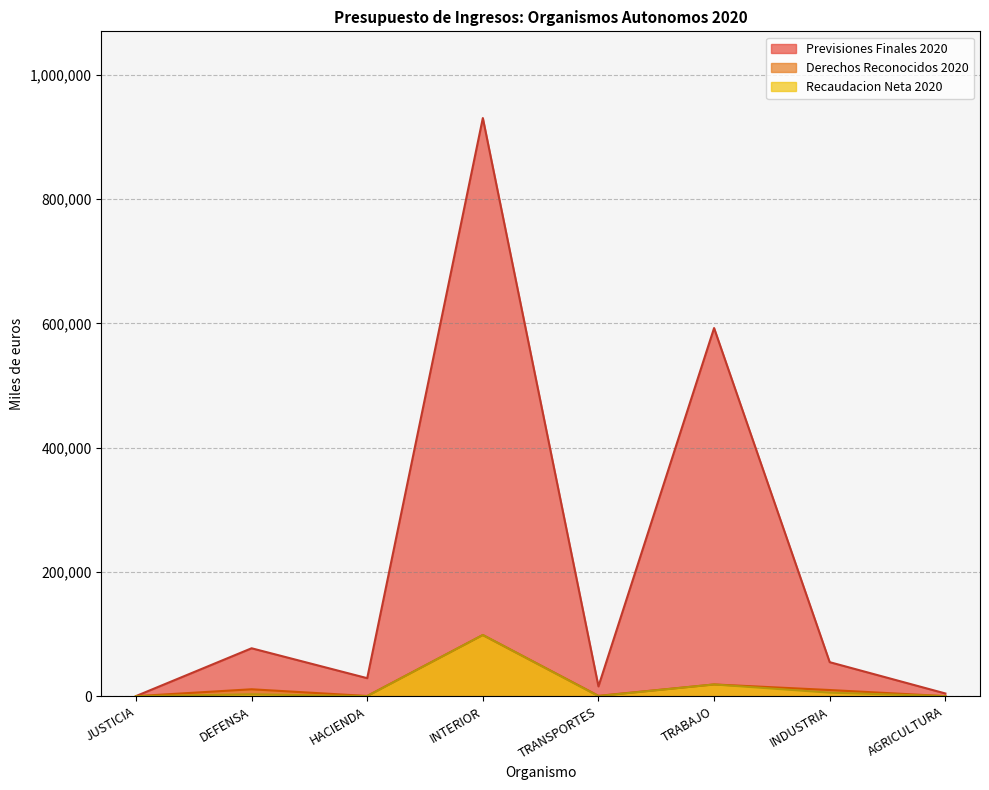

What is the average value of the Recaudacion Neta 2020 series?

15752